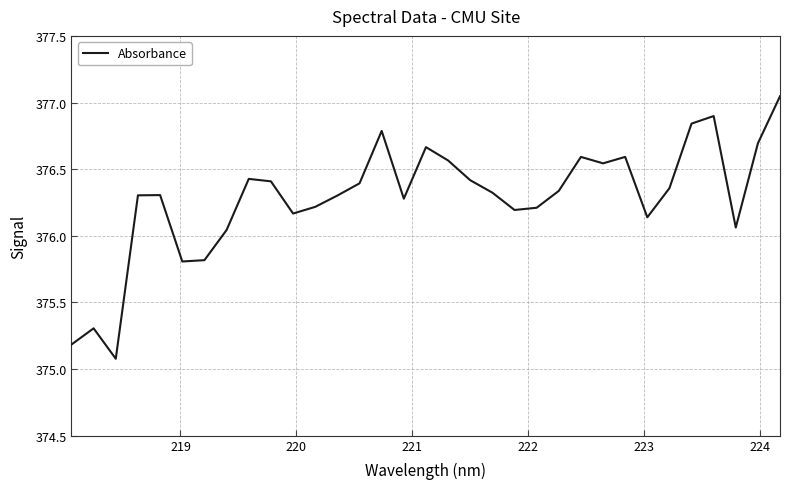

What is the difference between the maximum and minimum values?

2.0